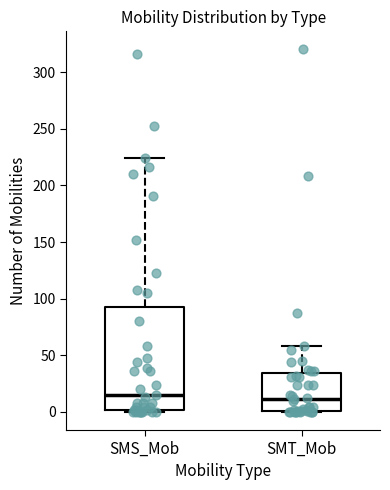

Reading left to right, read every box against the y-axis: the position of its median line, the range the box covers, and the ends of its whiskers. The values are not printed on the chart, so give them approximately, as read against the axis.

SMS_Mob: median 15, box 0 to 95, whiskers 0 (just below the box's lower edge) to 225
SMT_Mob: median 10, box 0 to 35, whiskers 0 to 60